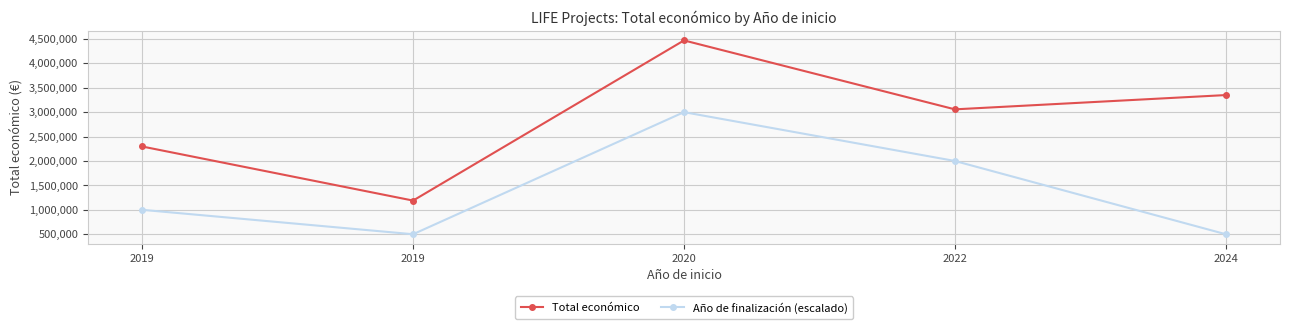

In Año de finalización (escalado), how many points are lower than both neighbors (excluding endpoints)?

1